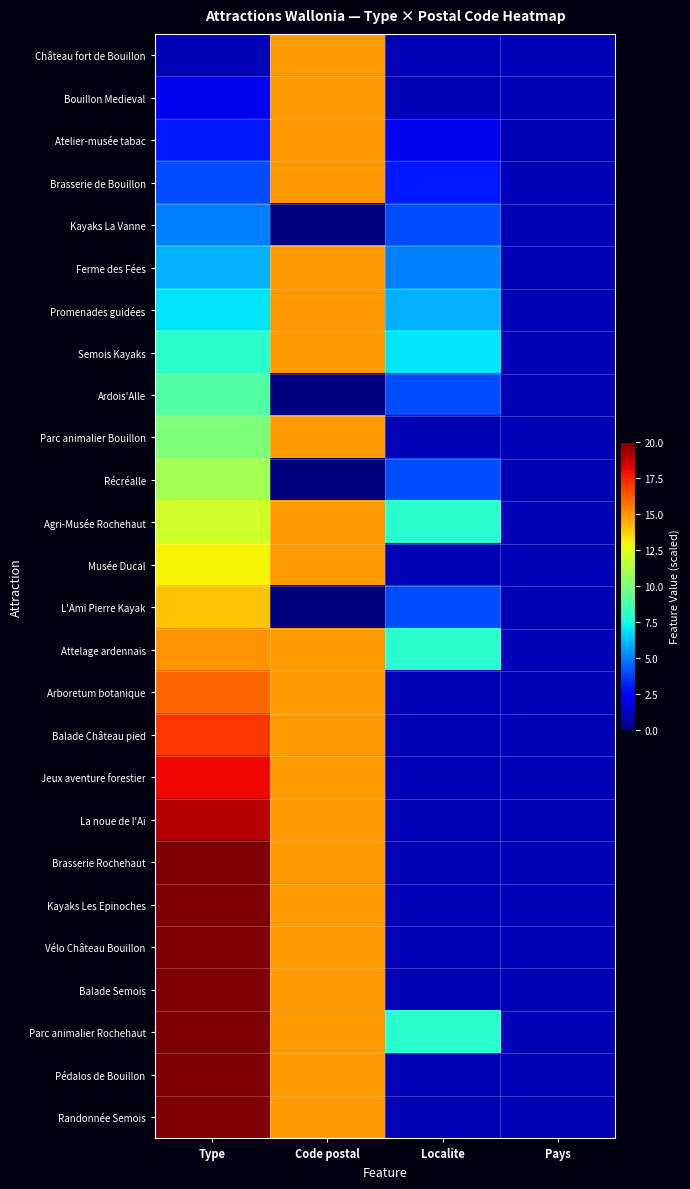

Which series has the largest range (max minus min)?

Randonnée Semois